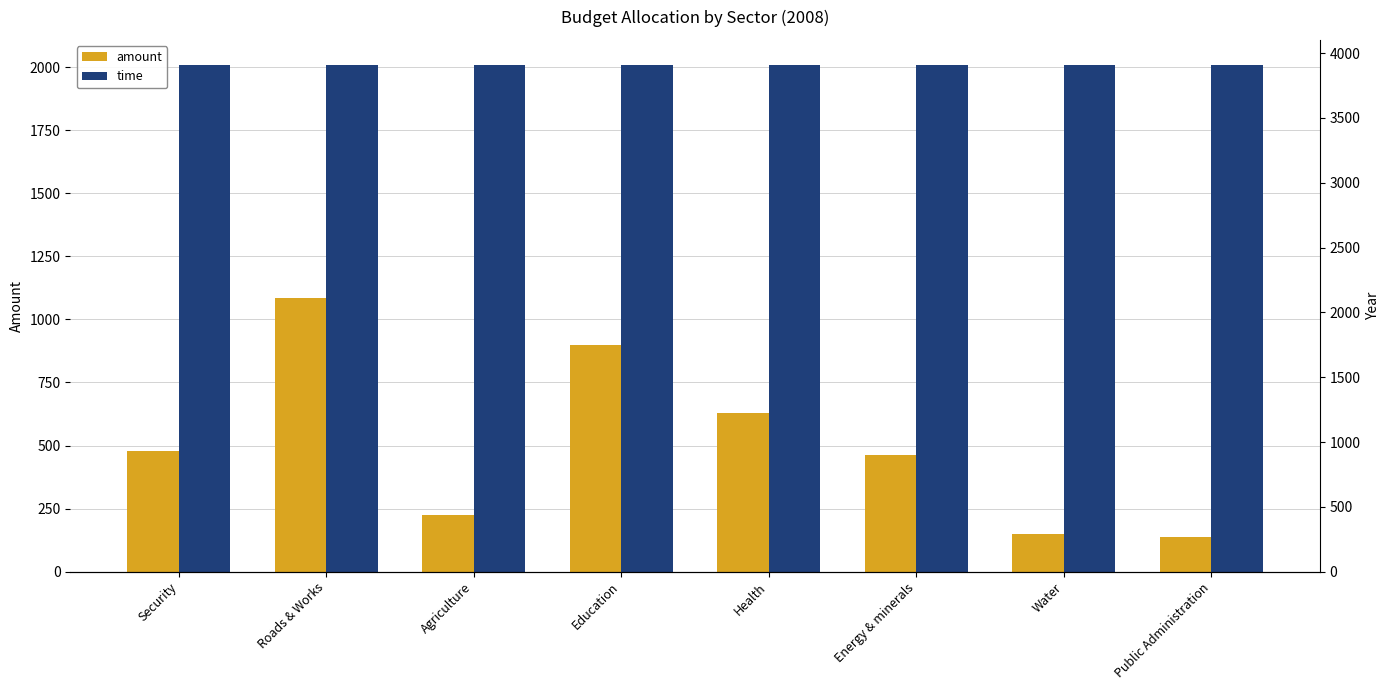

What is the lowest value of the amount series?

136.3